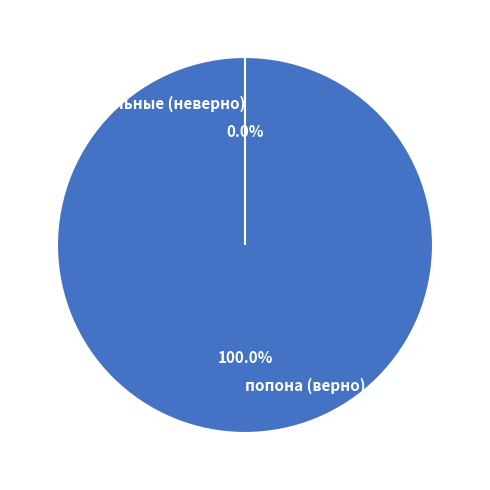

Which category has the biggest portion of the pie?

попона